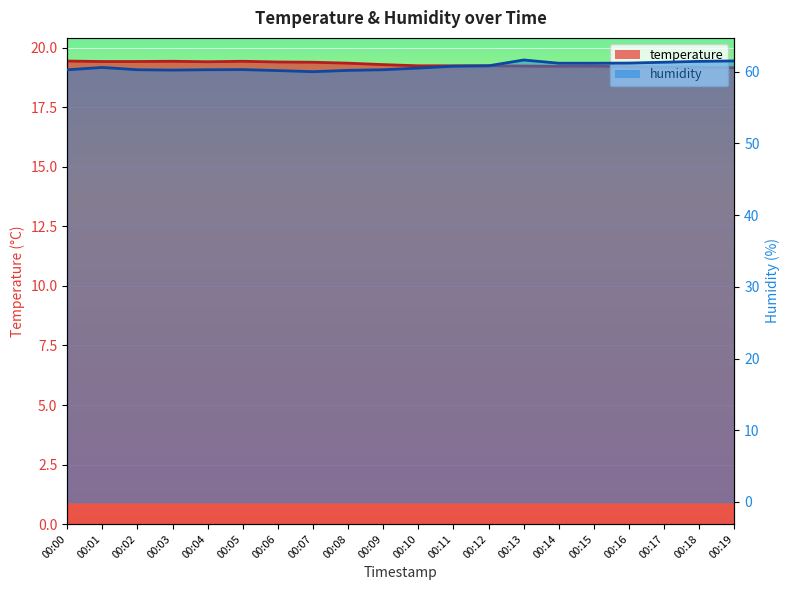

List the series in order of their overall mean, highest first.

humidity, temperature